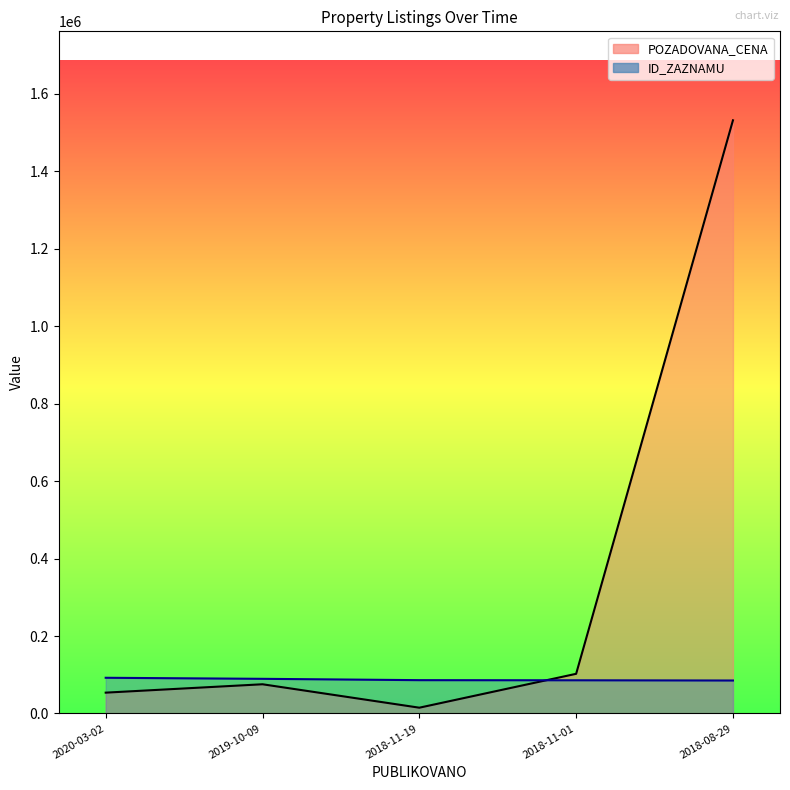

At which category is the sum across all series the highest?

2018-08-29